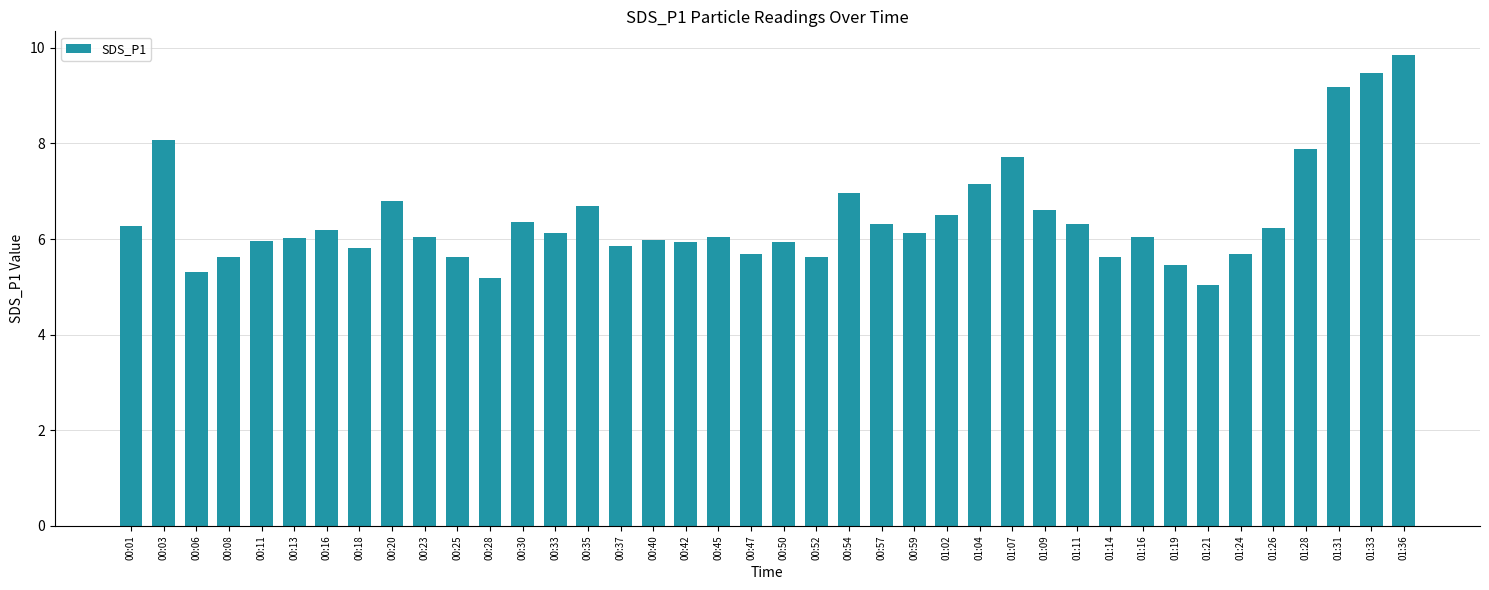

Count the number of data series in this chart.

1